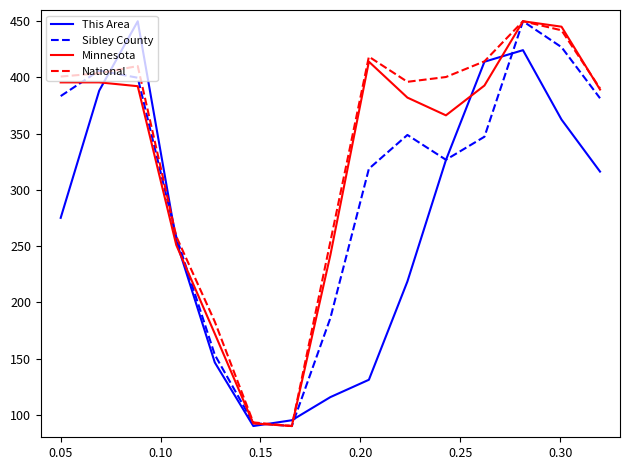

What are all the series names shown in the legend?

This Area, Sibley County, Minnesota, National